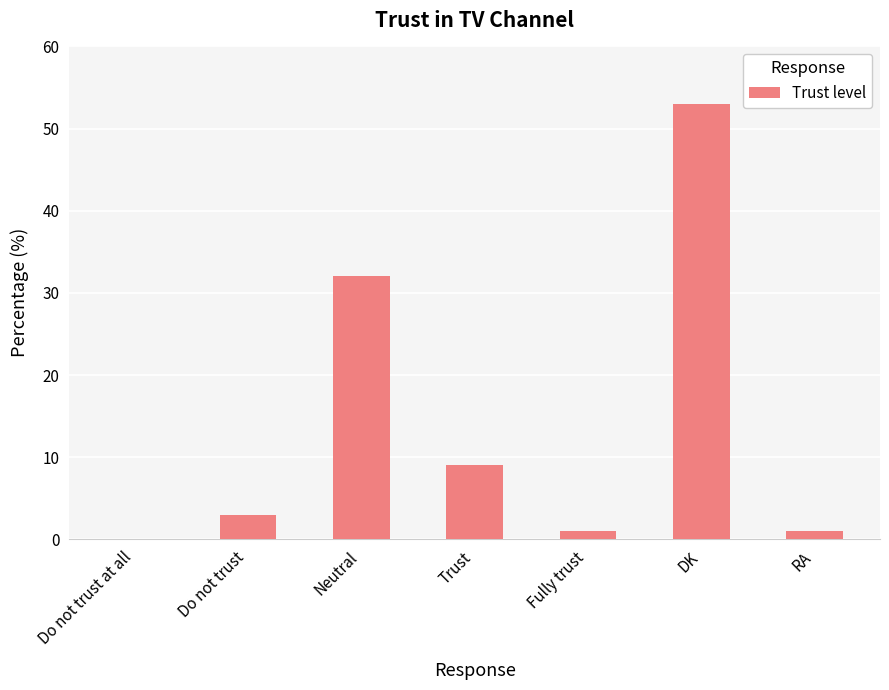

The chart shows a value of -31 at Do not trust at all. True or false?

False